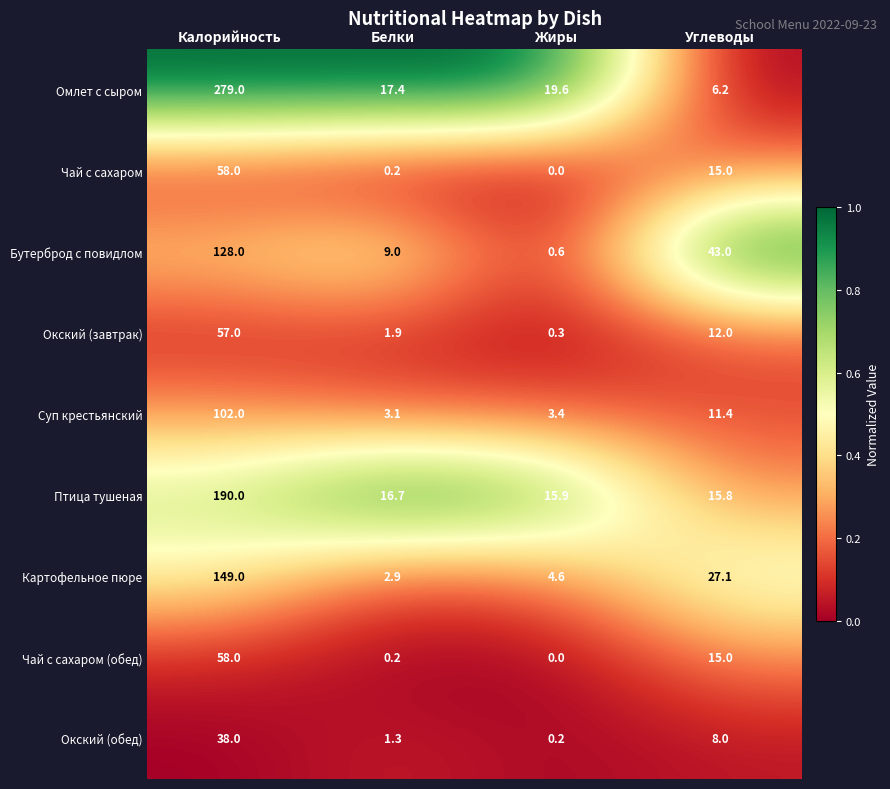

The Бутерброд с повидлом series shows 62.1 at Углеводы. True or false?

False